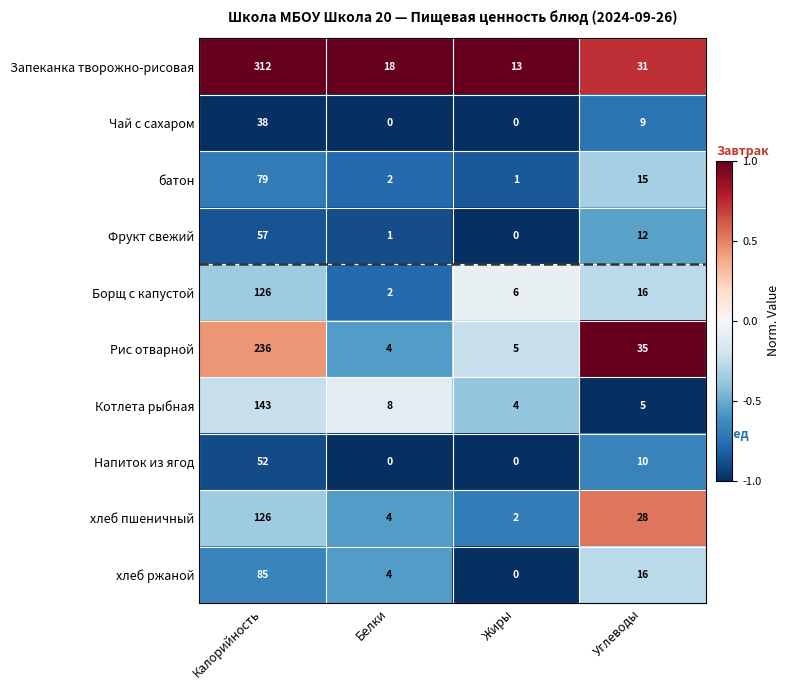

Between Жиры and Углеводы, which series saw the biggest shift?

Рис отварной